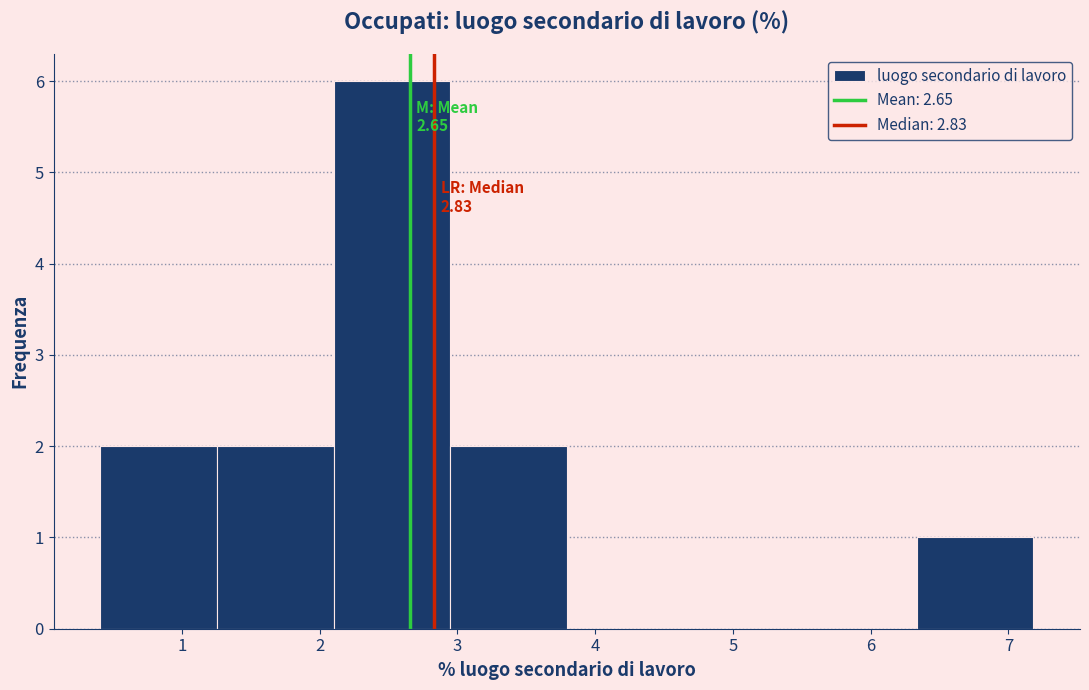

Over which range of the x-axis is the bar tallest?

2.1 to 2.9